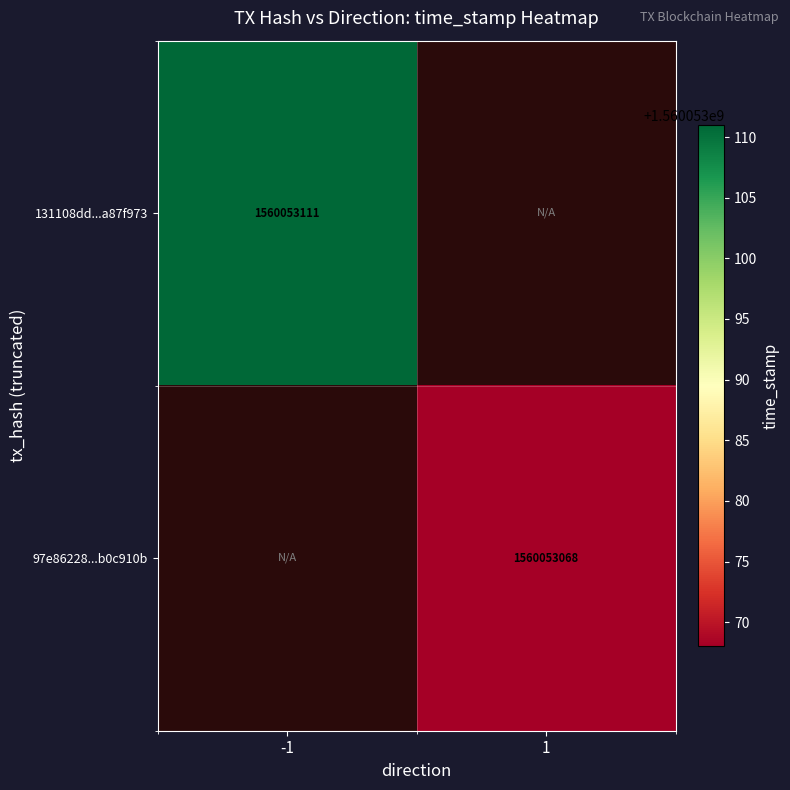

True or false: 97e86228447101ab6b170c910b96409748512e2 has a value of 678357035 at time_stamp.

False